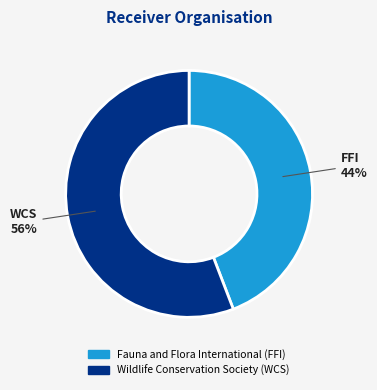

True or false: Wildlife Conservation Society (WCS) accounts for 44% of the total.

False